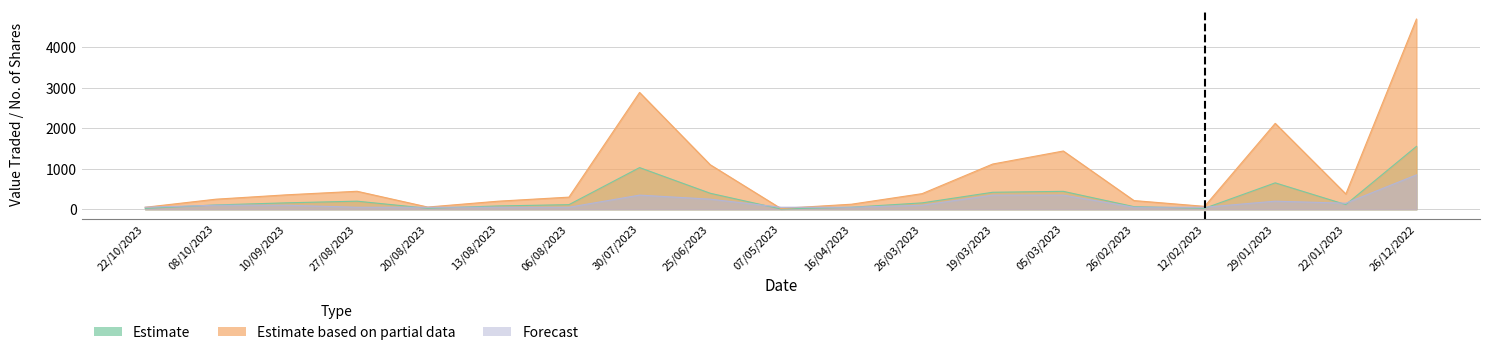

The value of Estimate at 25/06/2023 is 641. True or false?

False